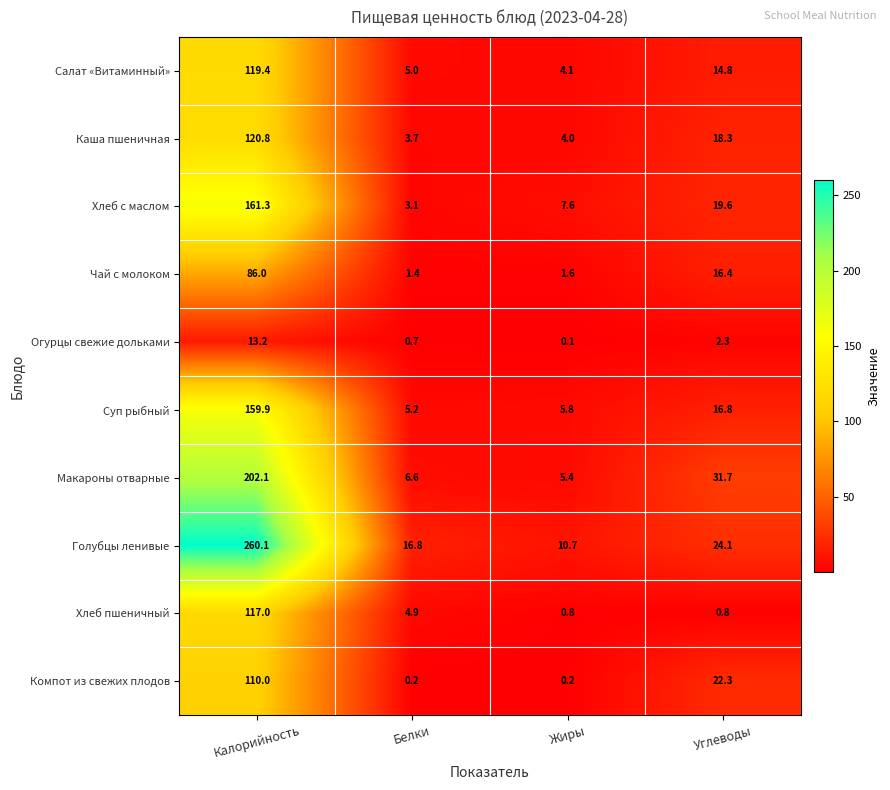

Which series has the largest total across all categories?

Голубцы ленивые